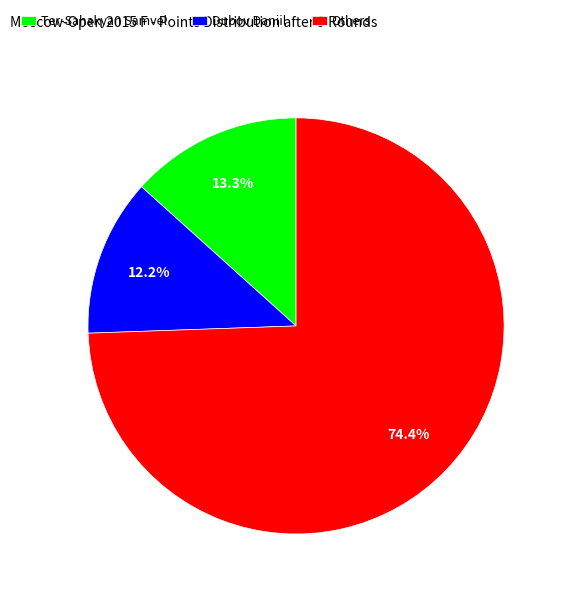

What is the smallest slice in the pie chart?

Dubov Daniil